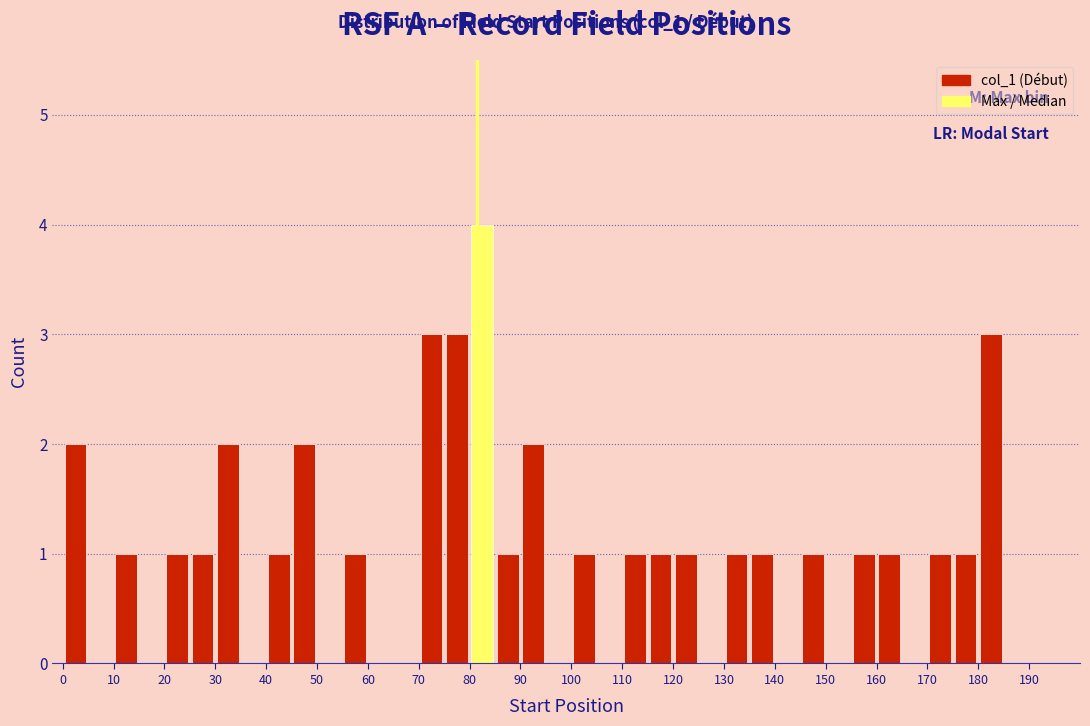

Reading left to right, transcribe this chart: for each bar, give the range it covers on the x-axis and its height. The values are not printed on the chart, so give them approximately, as read against the axis.

0 to 5: 2
5 to 10: 0
10 to 15: 1
15 to 20: 0
20 to 25: 1
25 to 30: 1
30 to 35: 2
35 to 40: 0
40 to 45: 1
45 to 50: 2
50 to 55: 0
55 to 60: 1
60 to 65: 0
65 to 70: 0
70 to 75: 3
75 to 80: 3
80 to 85: 4
85 to 90: 1
90 to 95: 2
95 to 100: 0
100 to 105: 1
105 to 110: 0
110 to 115: 1
115 to 120: 1
120 to 125: 1
125 to 130: 0
130 to 135: 1
135 to 140: 1
140 to 145: 0
145 to 150: 1
150 to 155: 0
155 to 160: 1
160 to 165: 1
165 to 170: 0
170 to 175: 1
175 to 180: 1
180 to 185: 3
185 to 190: 0
190 to 195: 0